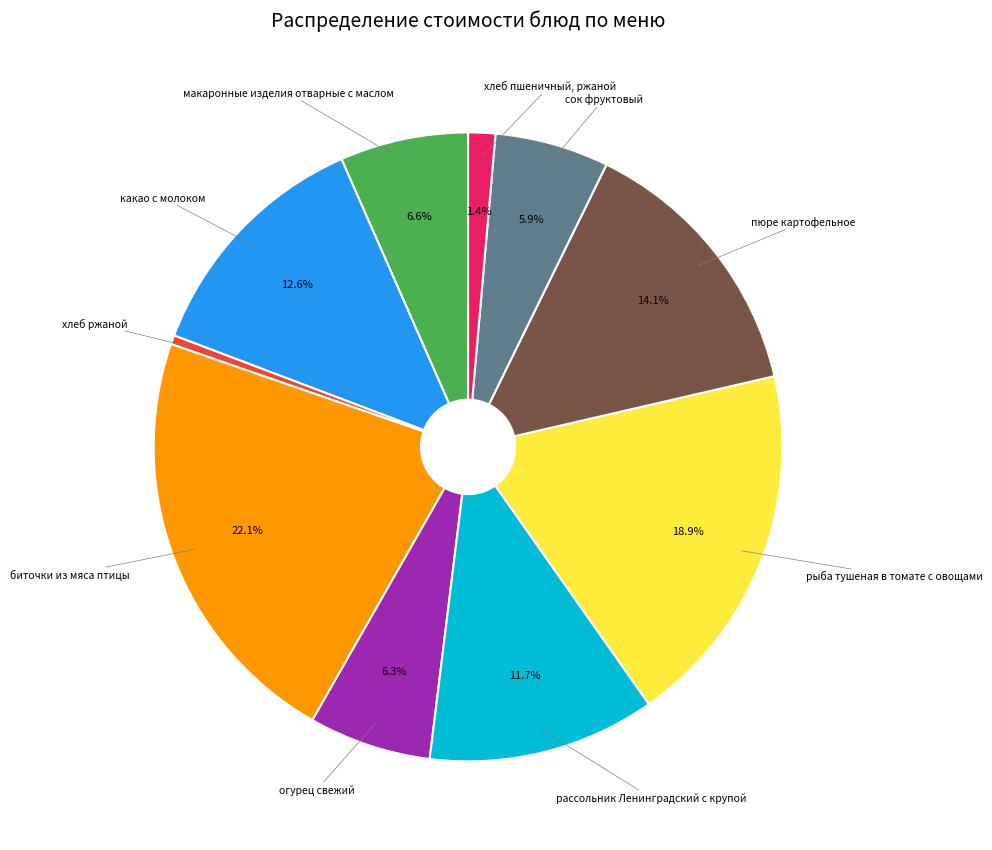

How many segments does this pie chart have?

10